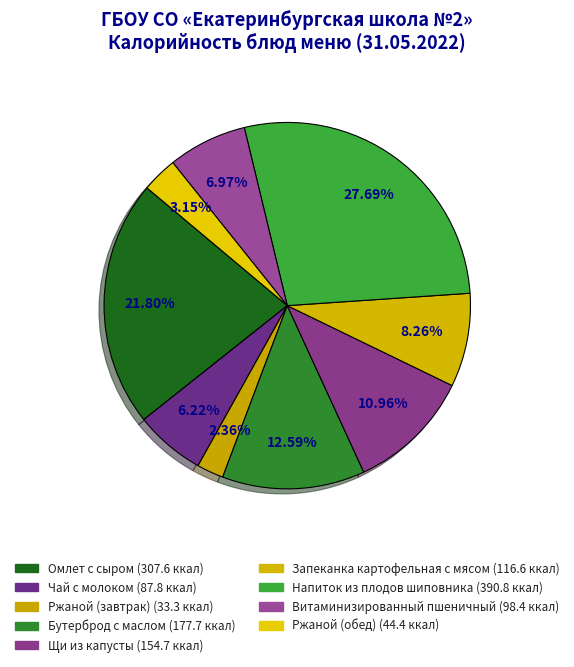

Is Запеканка картофельная с мясом the majority of the pie?

No